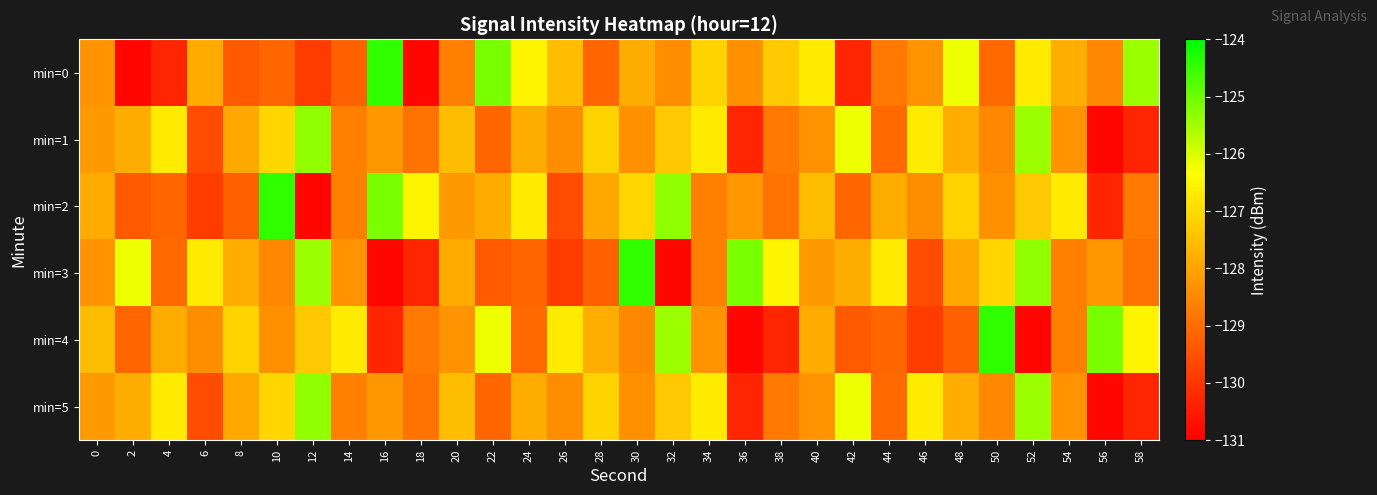

How many data points does each series have?

30